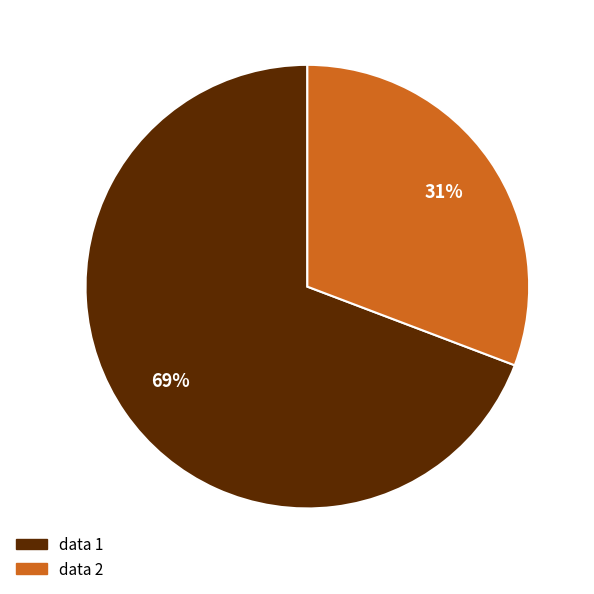

Which category has the smallest portion of the pie?

data 2